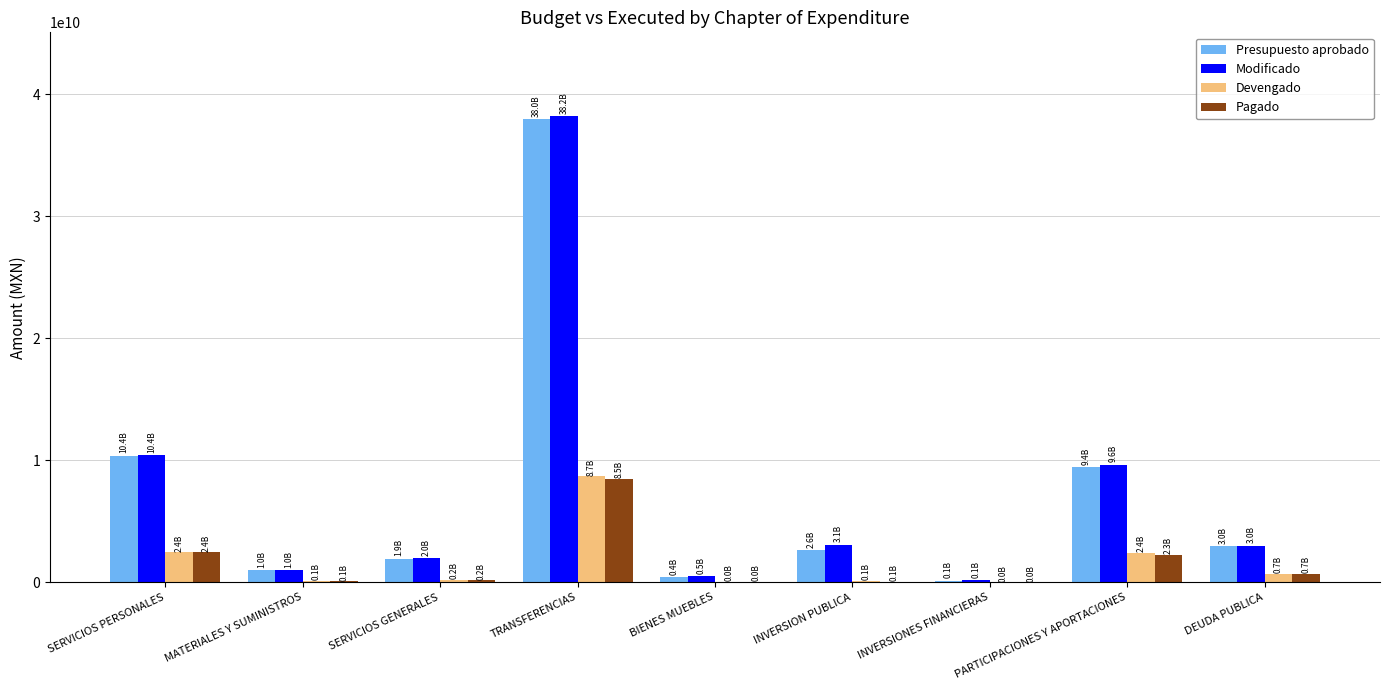

What are all the series names shown in the legend?

Presupuesto aprobado, Modificado, Devengado, Pagado